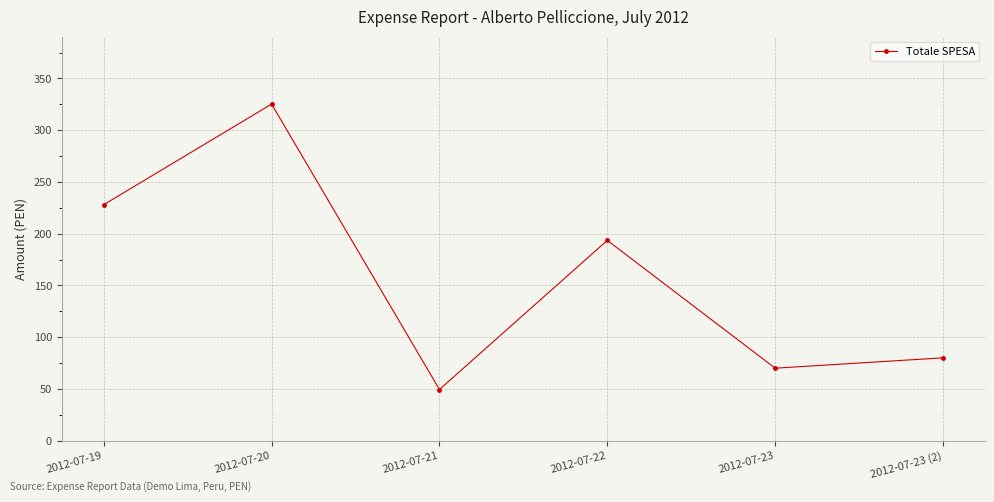

Reading left to right, transcribe all the data shown in this chart.

2012-07-19=228.0	2012-07-20=325.2	2012-07-21=49.4	2012-07-22=193.5	2012-07-23=70.0	2012-07-23 (2)=80.0